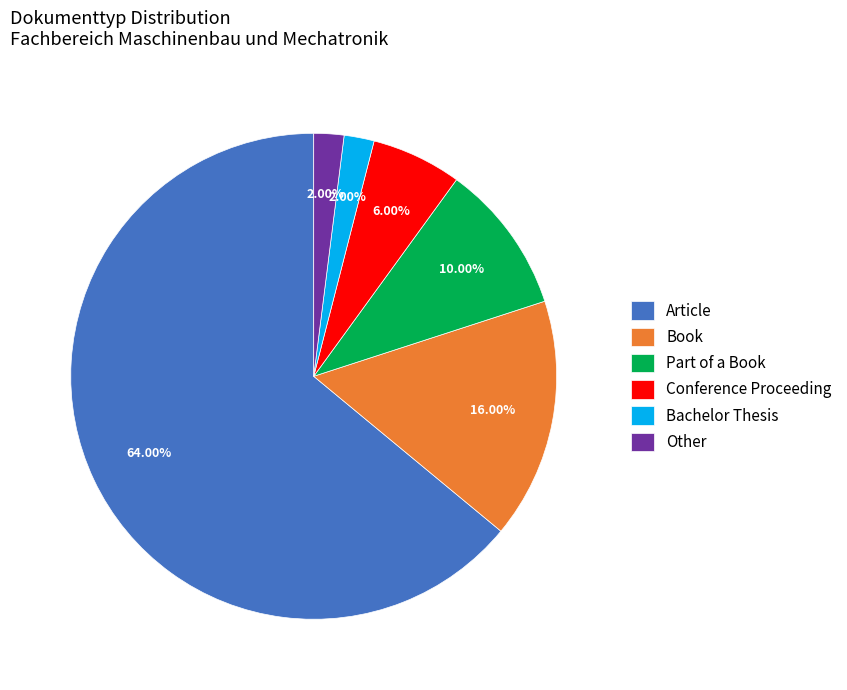

Which slice is the largest?

Article